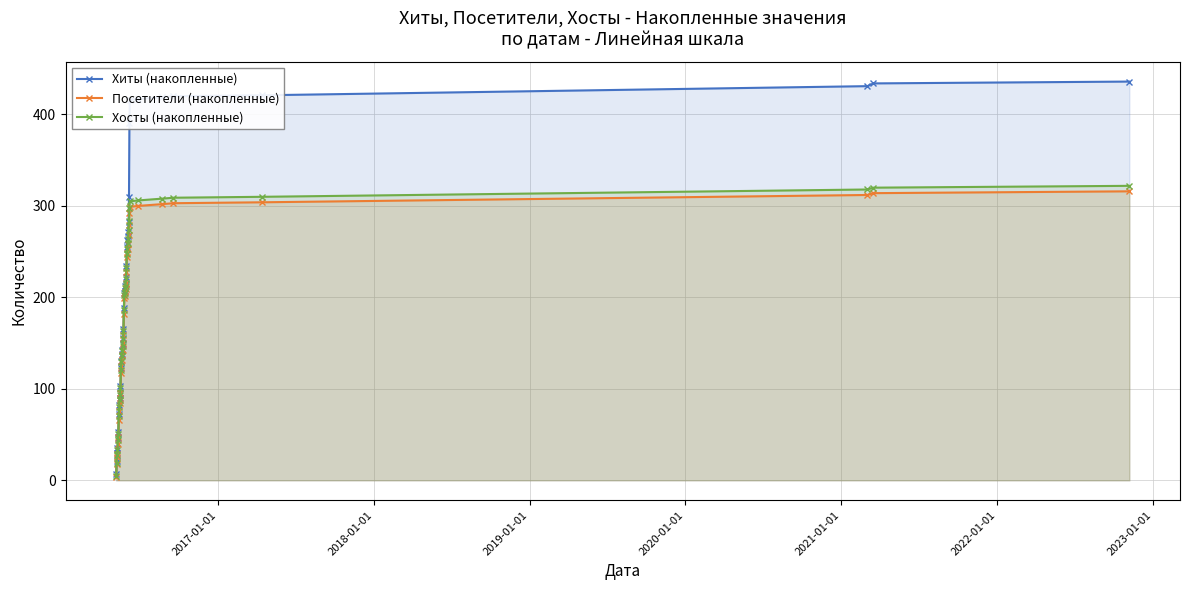

What is the lowest value of the Хосты (накопленные) series?

5